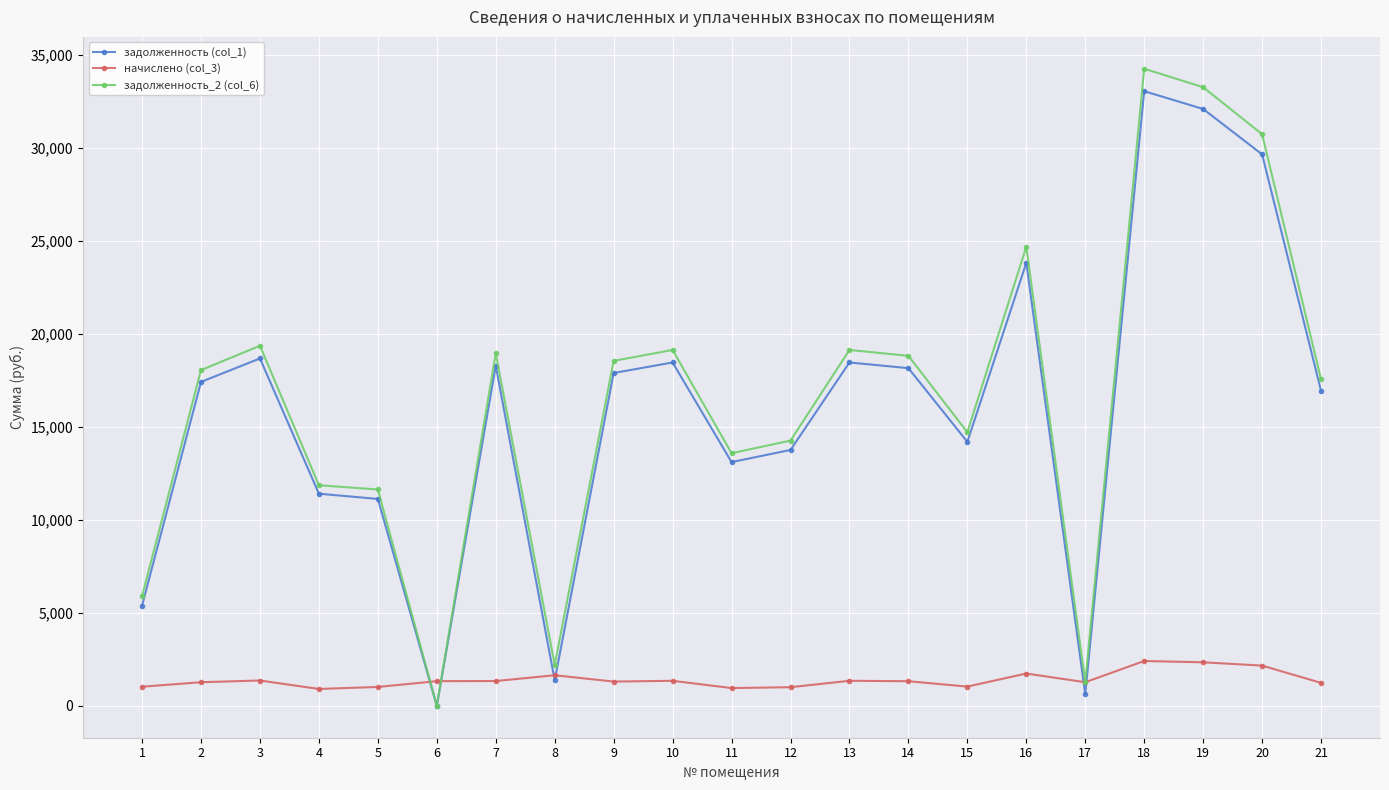

True or false: задолженность (col_1) has more than 2 interior local peaks.

True